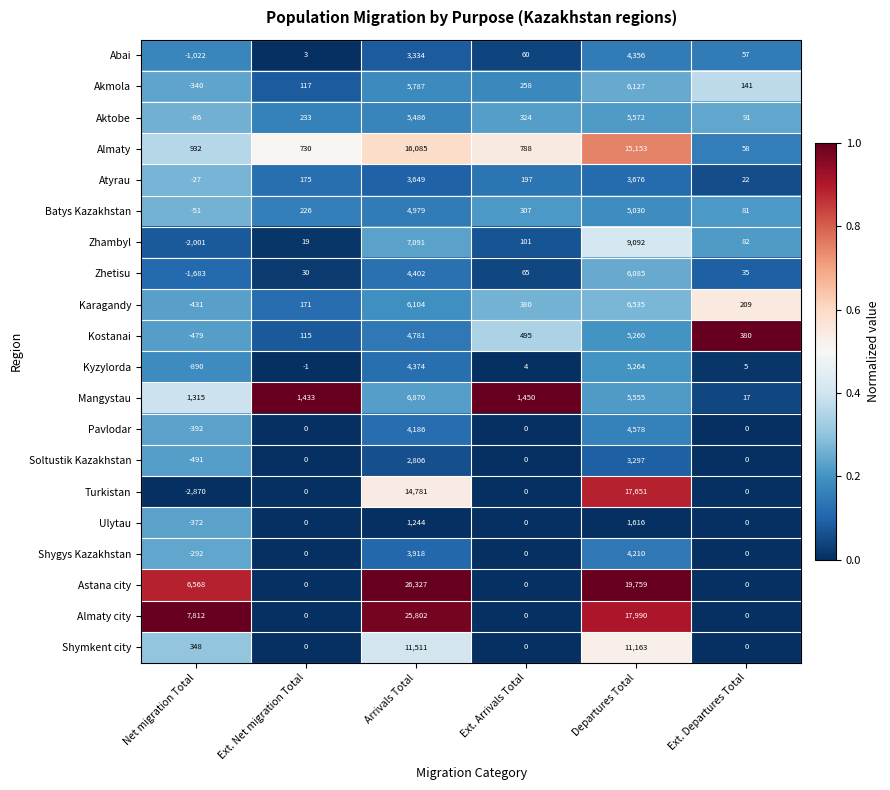

Which series changed the most between Ext. Arrivals Total and Departures Total?

Astana city